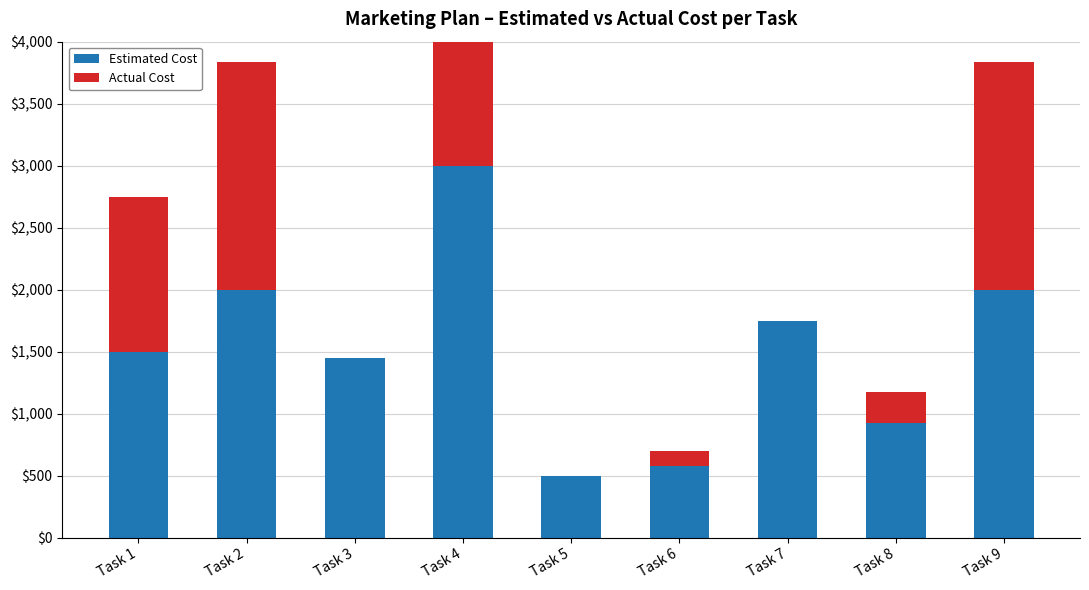

At how many categories does at least one series exceed 1753?

3